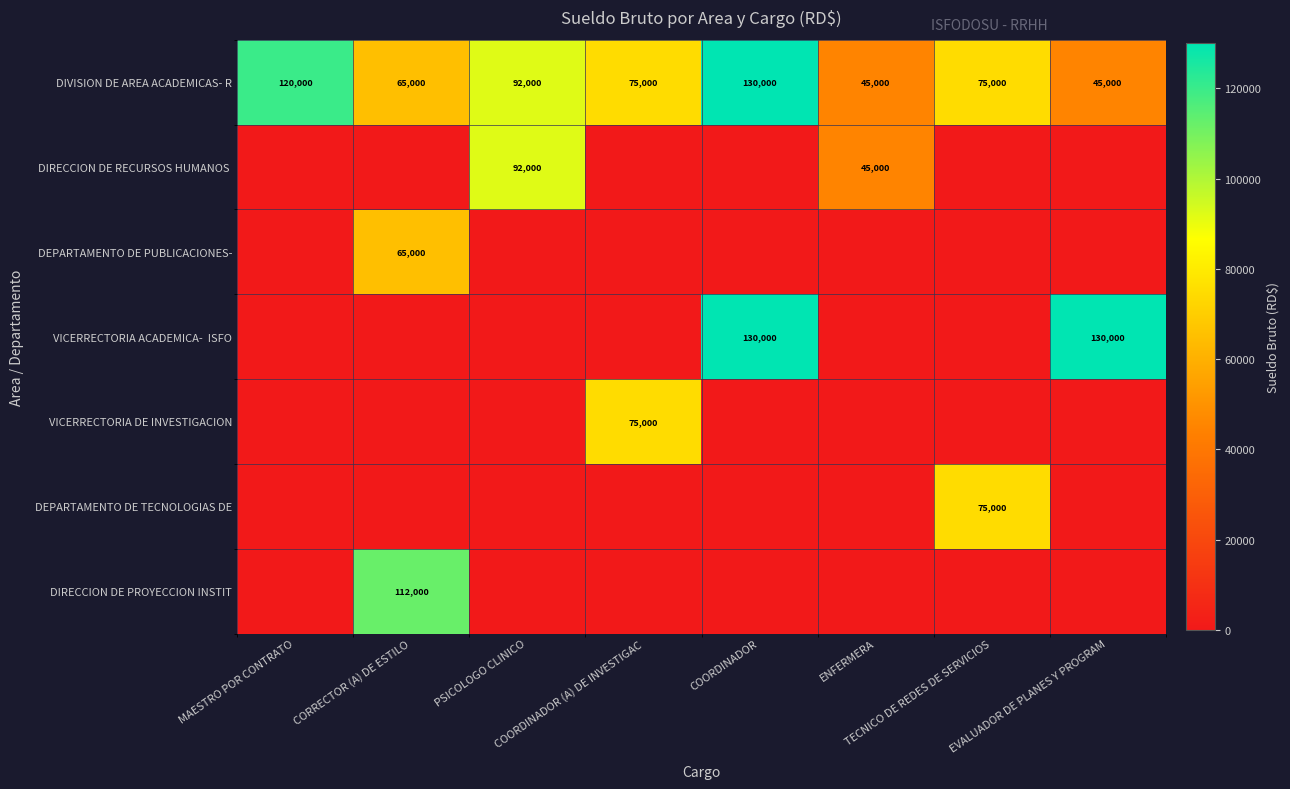

At which category does the chart reach its peak across all series?

COORDINADOR